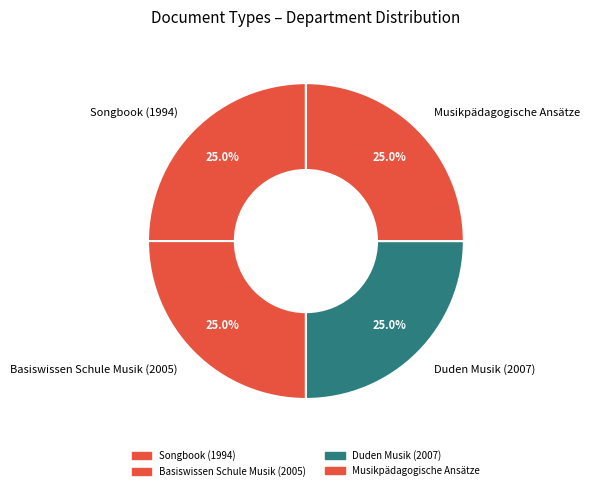

Does any single category account for the majority?

No